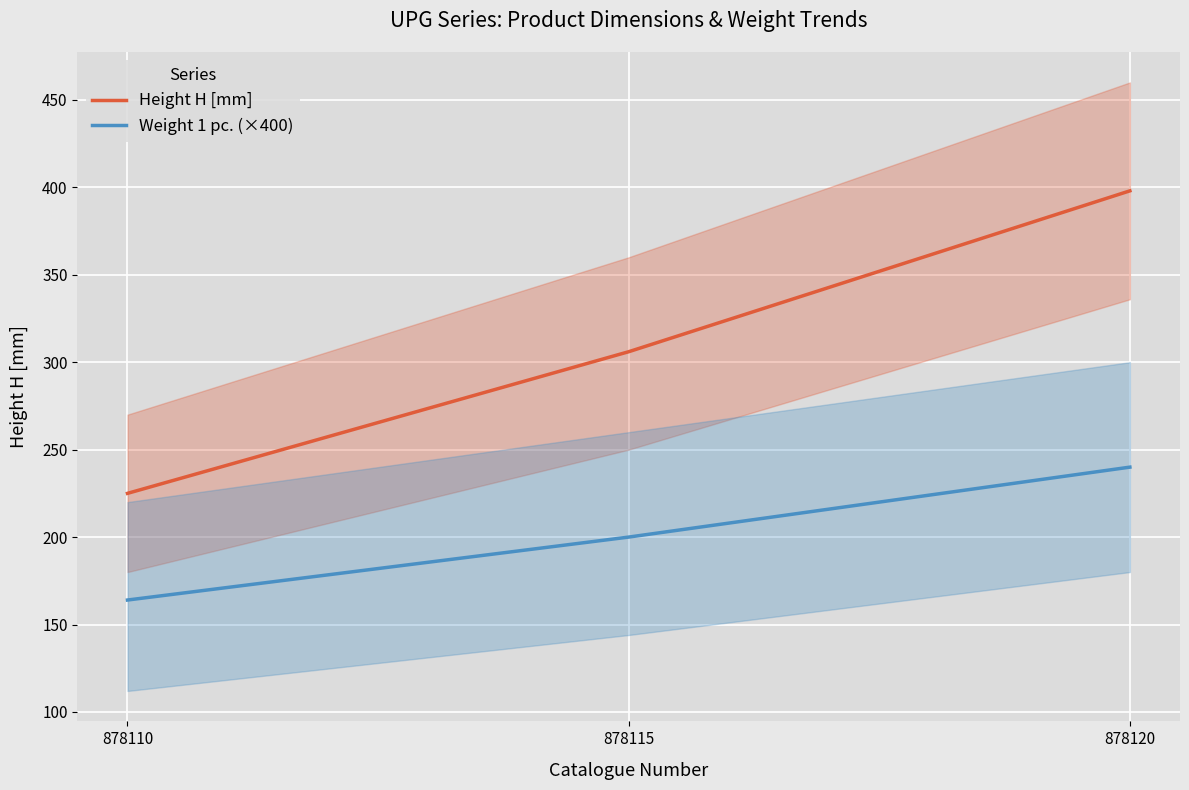

Rank the series at 878110 from lowest to highest value.

Weight 1 pc. (×400), Height H [mm]